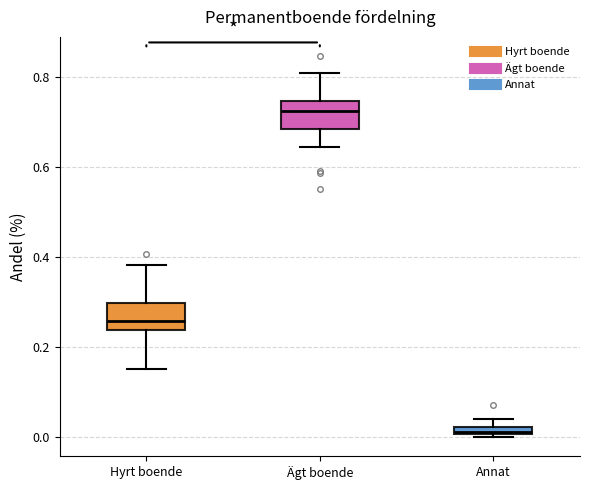

Where is the lower edge of the box for Annat on the y-axis? The values are not printed on the chart, so give them approximately, as read against the axis.

0.00